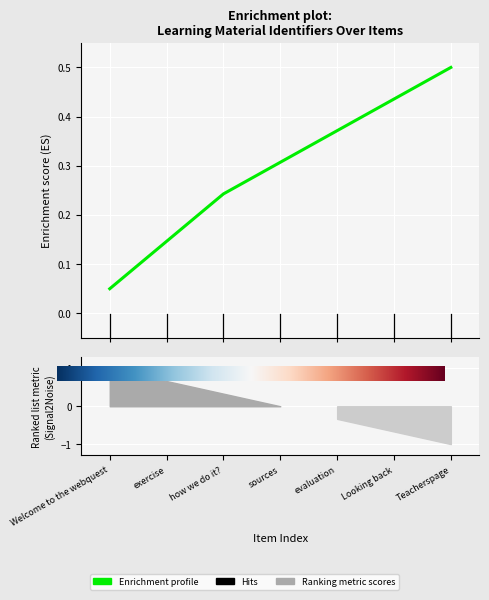

Which category has the lowest value across all series?

Welcome to the webquest